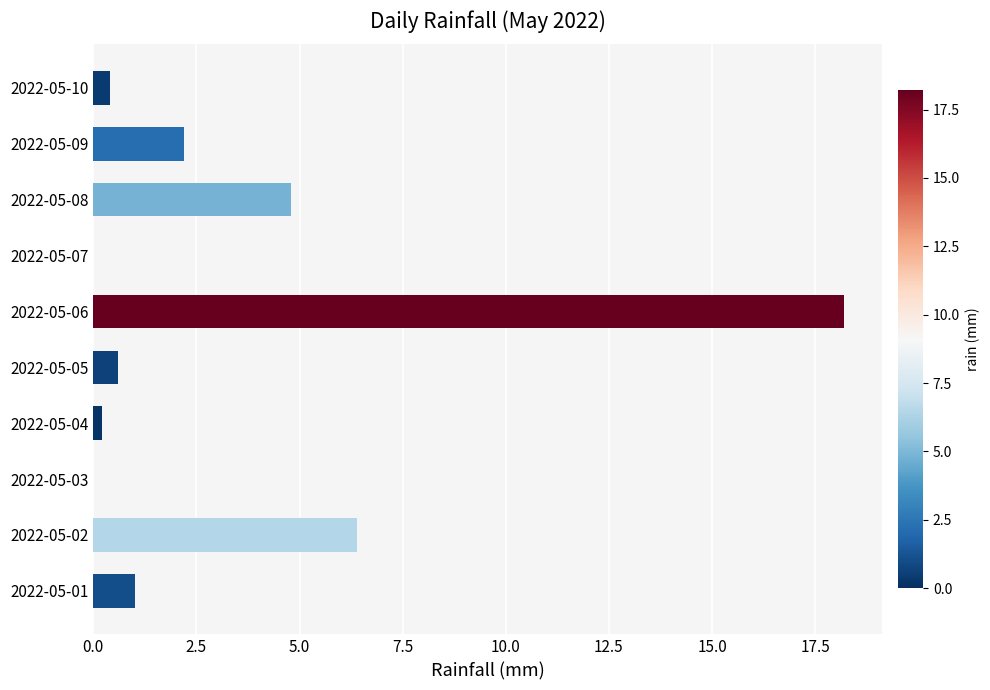

Approximately how many times larger is the value at 2022-05-02 compared to 2022-05-06?

0.4